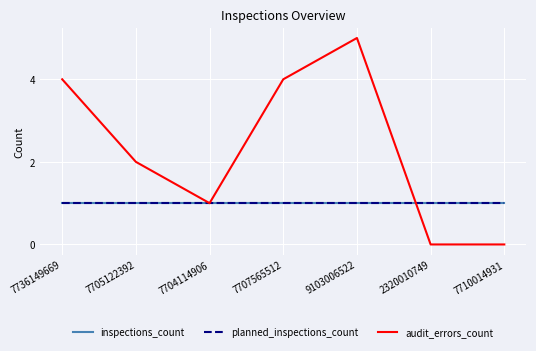

The planned_inspections_count series shows 2 at 9103006522. True or false?

False